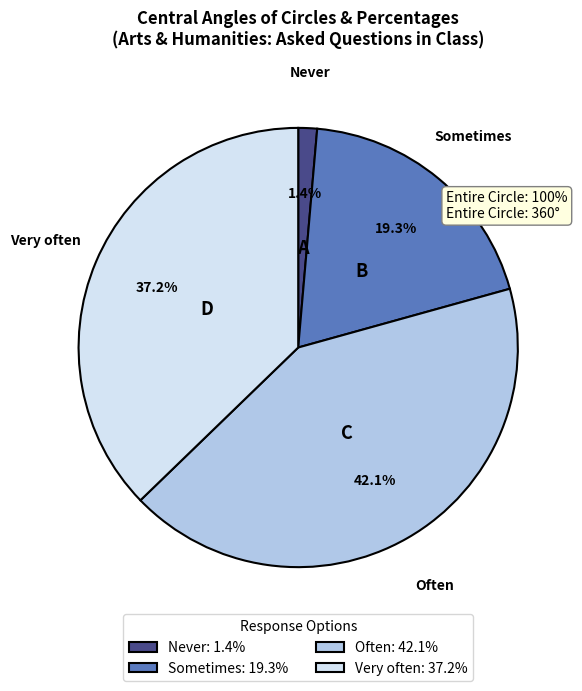

Do Very often and Often together represent more than half of the pie?

Yes